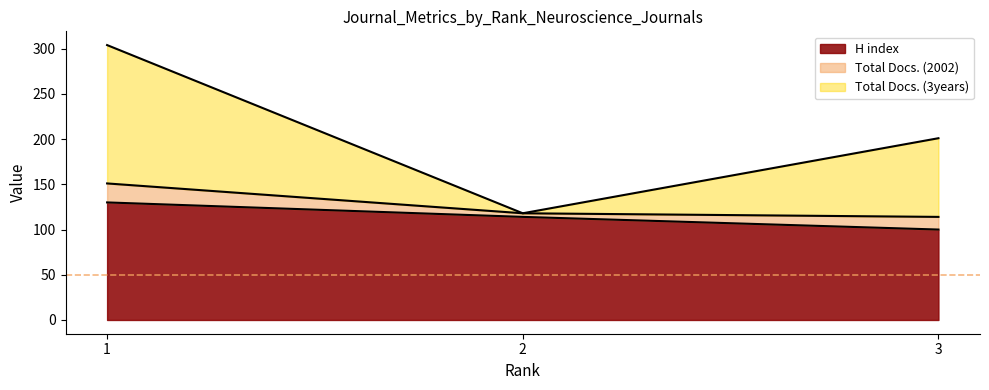

What is the difference between the second highest and minimum values in the H index series?

14